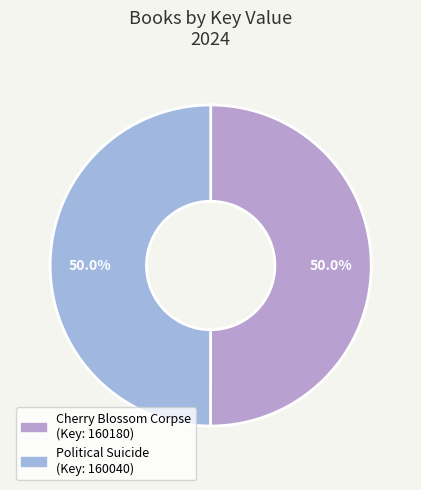

Which has a higher value, Political Suicide or Cherry Blossom Corpse?

Cherry Blossom Corpse